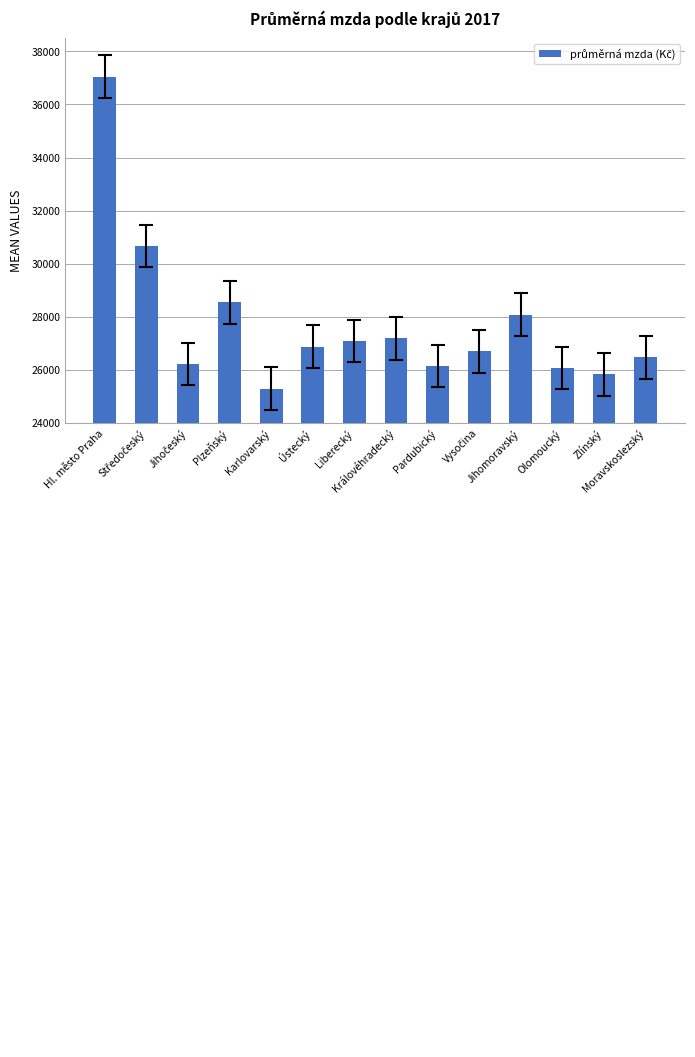

What is the value of the 3rd bar from the left?

26222